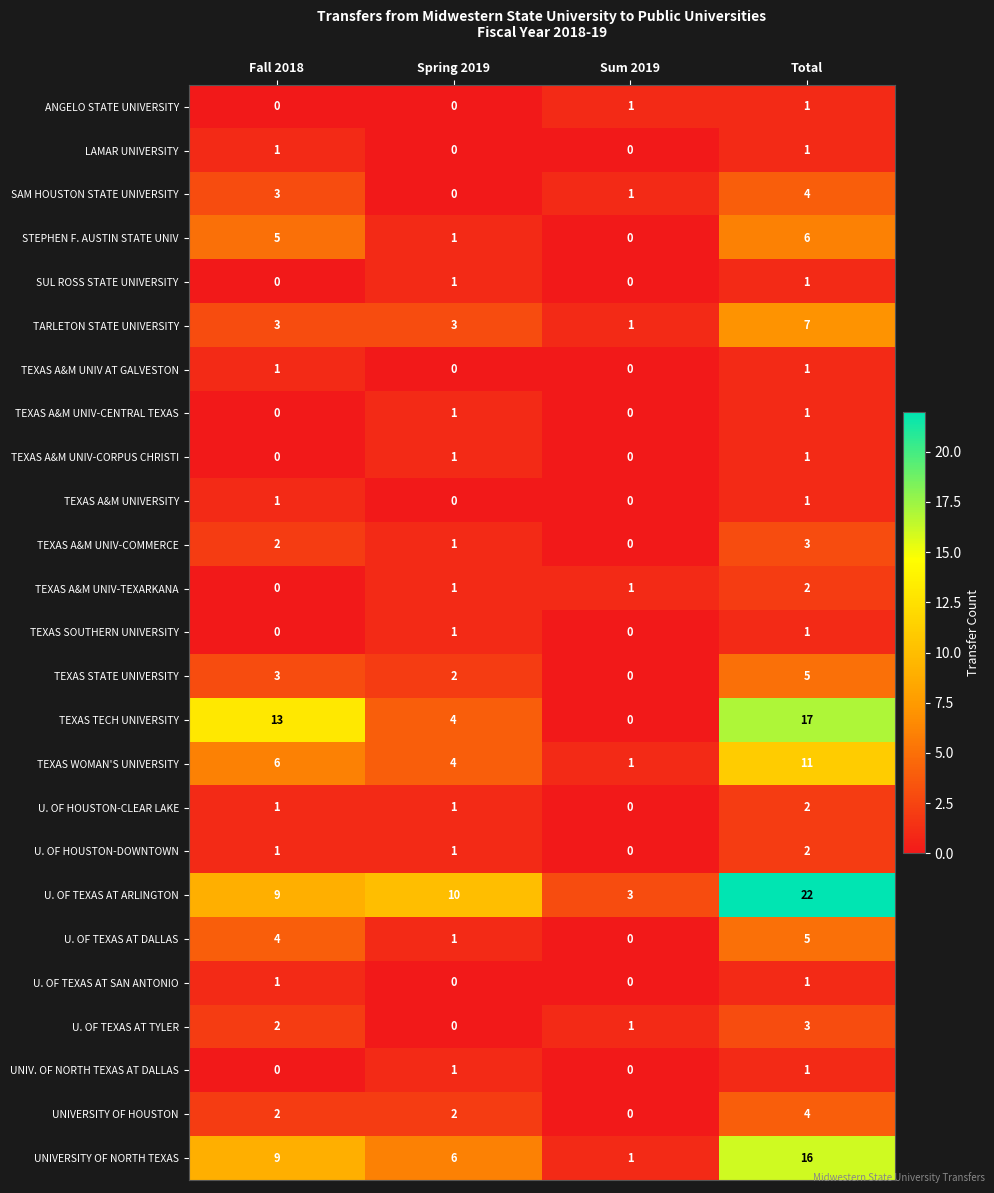

The value of SUL ROSS STATE UNIVERSITY at Fall 2018 is 1. True or false?

False